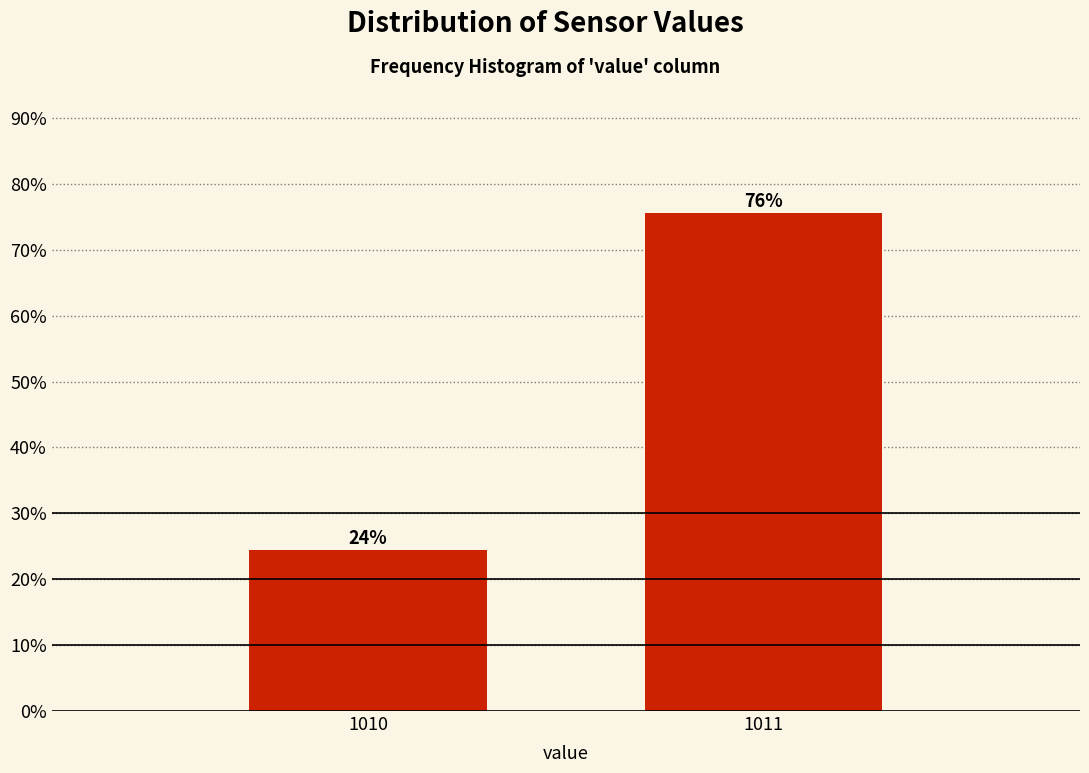

How many bars are there in total?

2